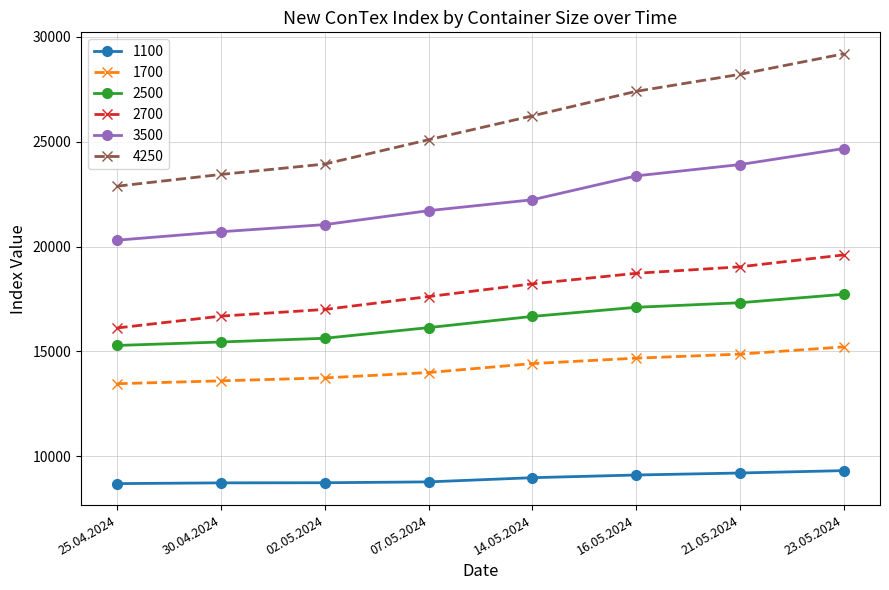

True or false: 3500 has more than 2 points higher than both neighbors.

False